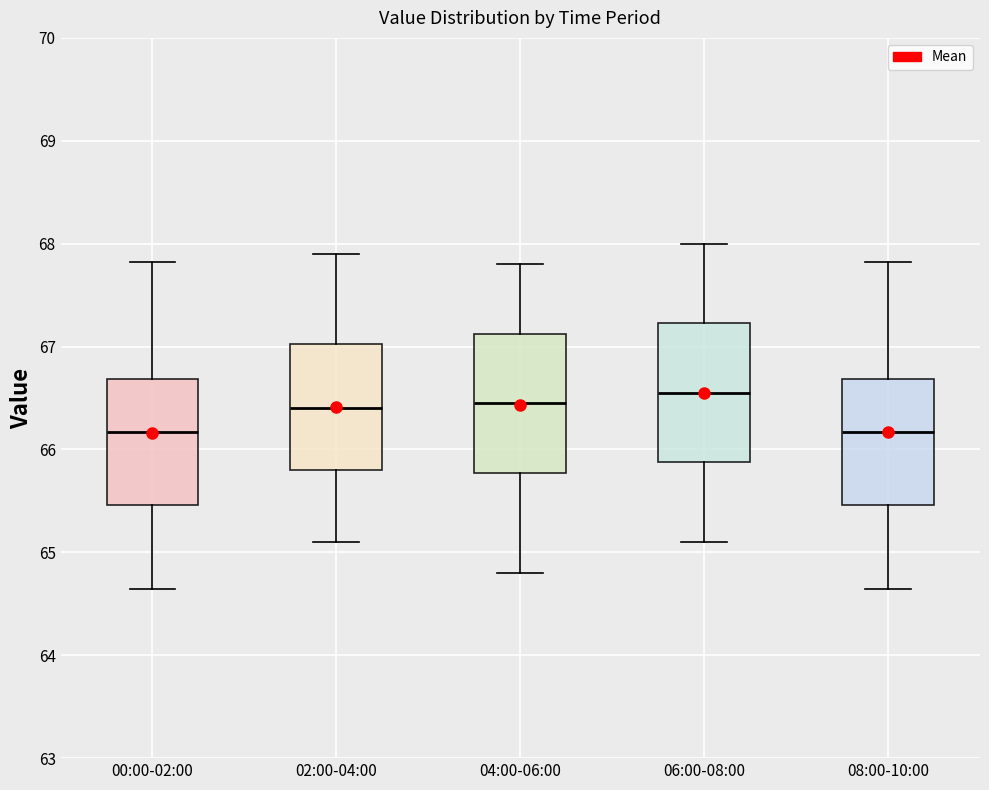

Where is the lower edge of the box for 04:00-06:00 on the y-axis? The values are not printed on the chart, so give them approximately, as read against the axis.

65.8